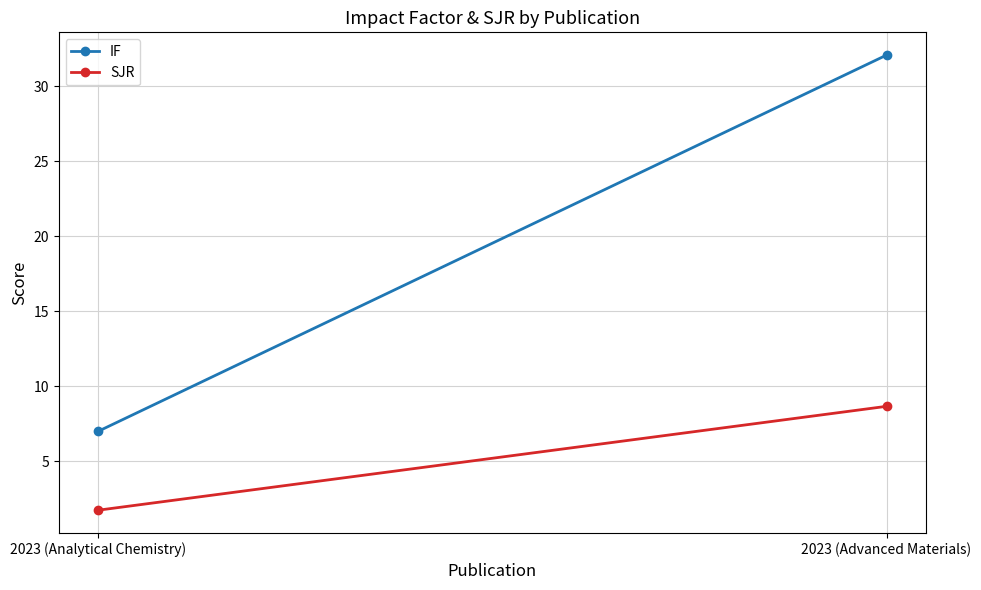

At which category does the chart reach its peak across all series?

2023 (Advanced Materials)